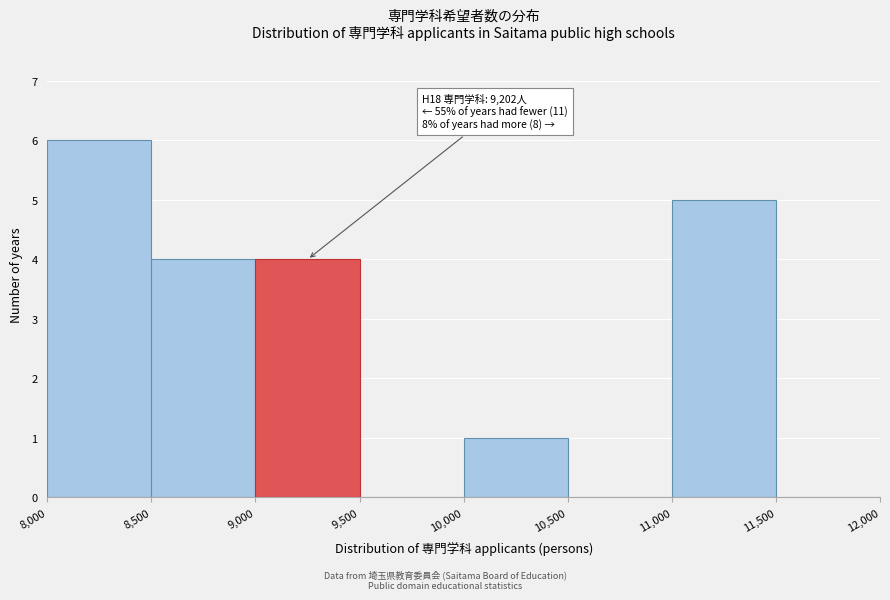

Which range on the x-axis has the tallest bar?

8,000 to 8,500